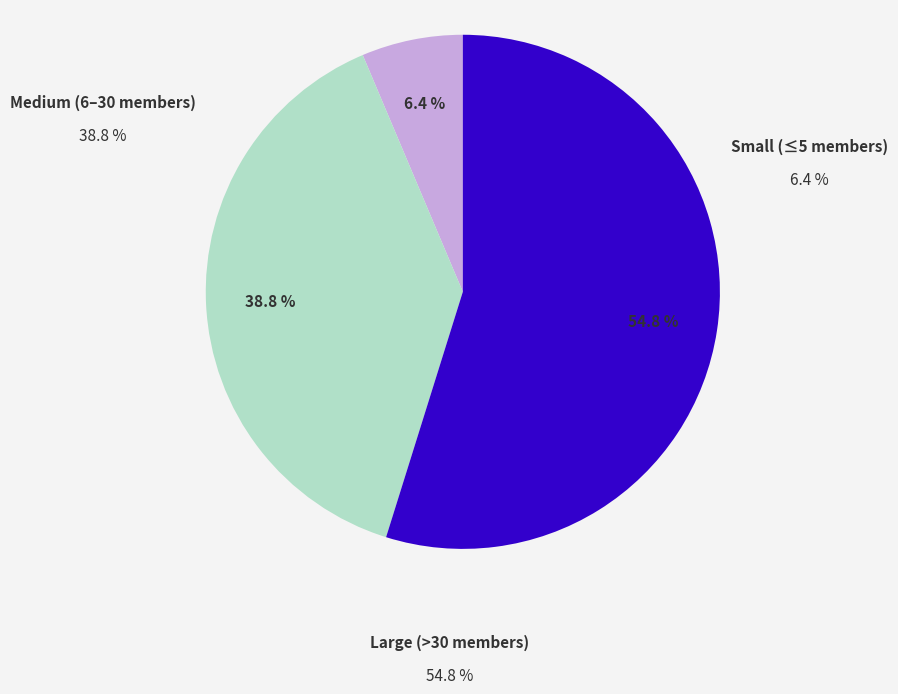

Does any single category account for the majority?

Yes